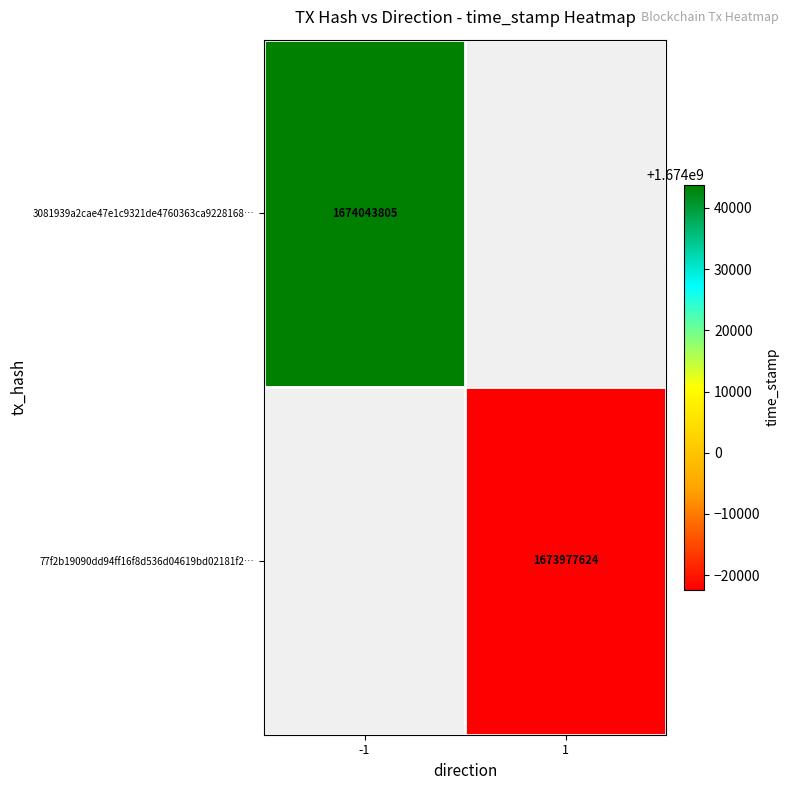

At how many categories does at least one series exceed 1674026334?

1